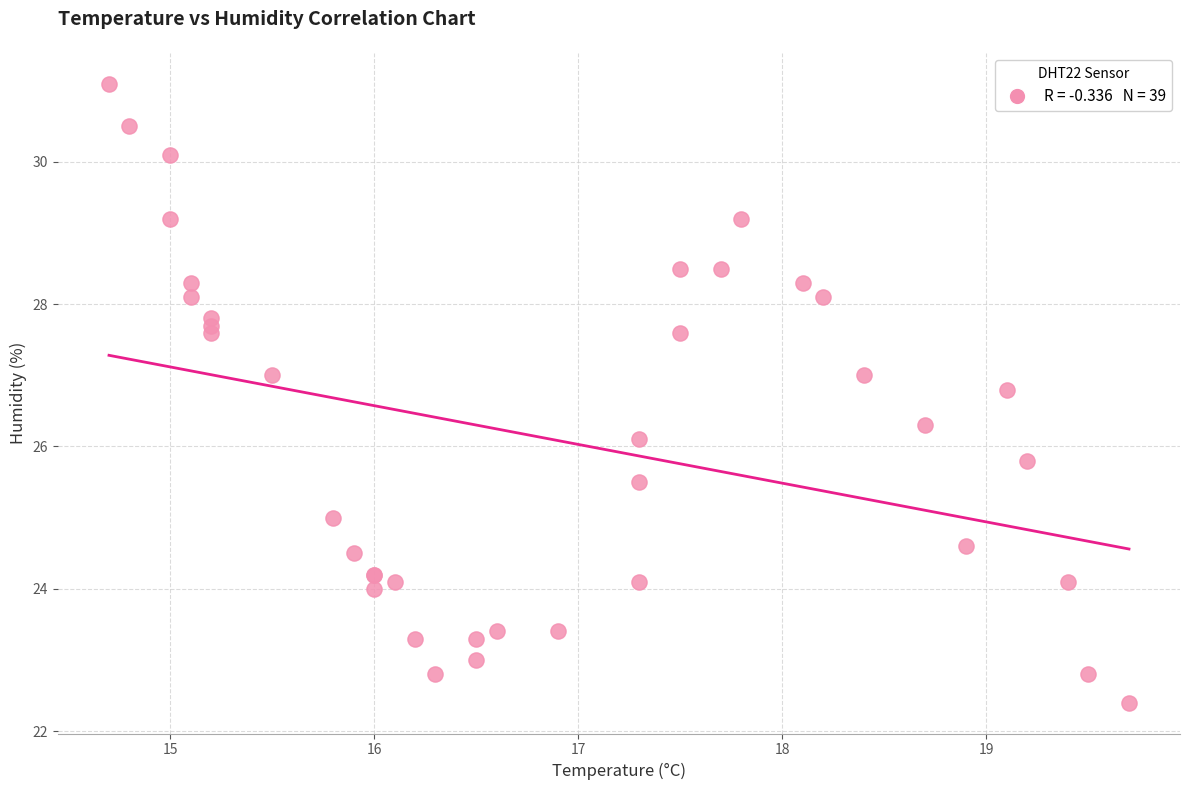

What Y value in the scatter plot is closest to 26?

26.1